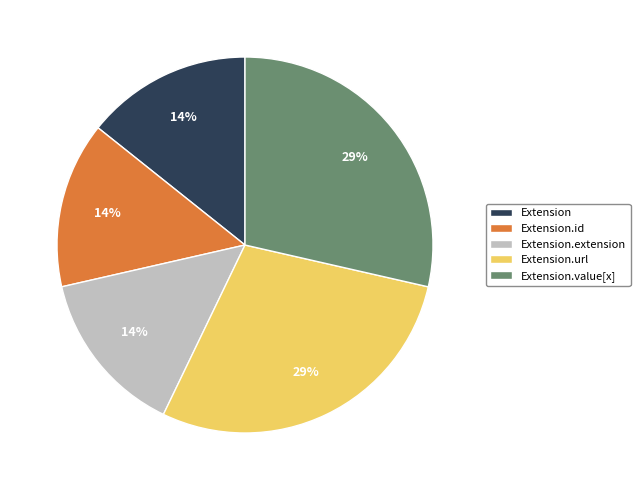

How many slices are in this pie chart?

5